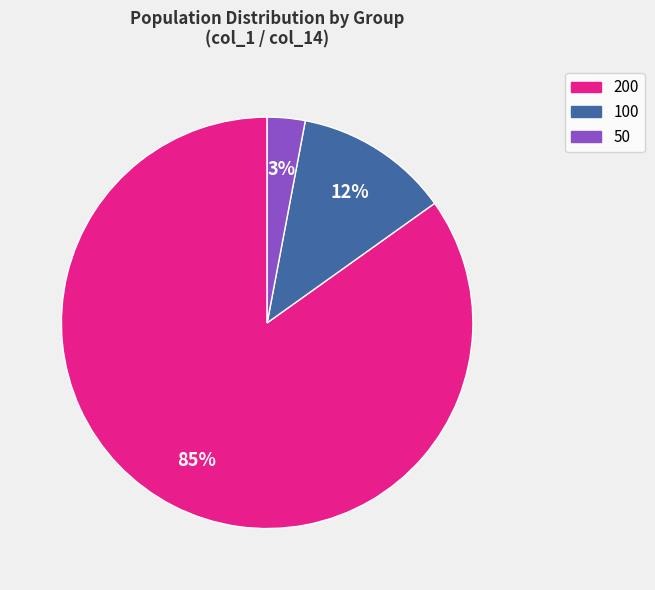

To the nearest percent, what is the average slice percentage?

33%